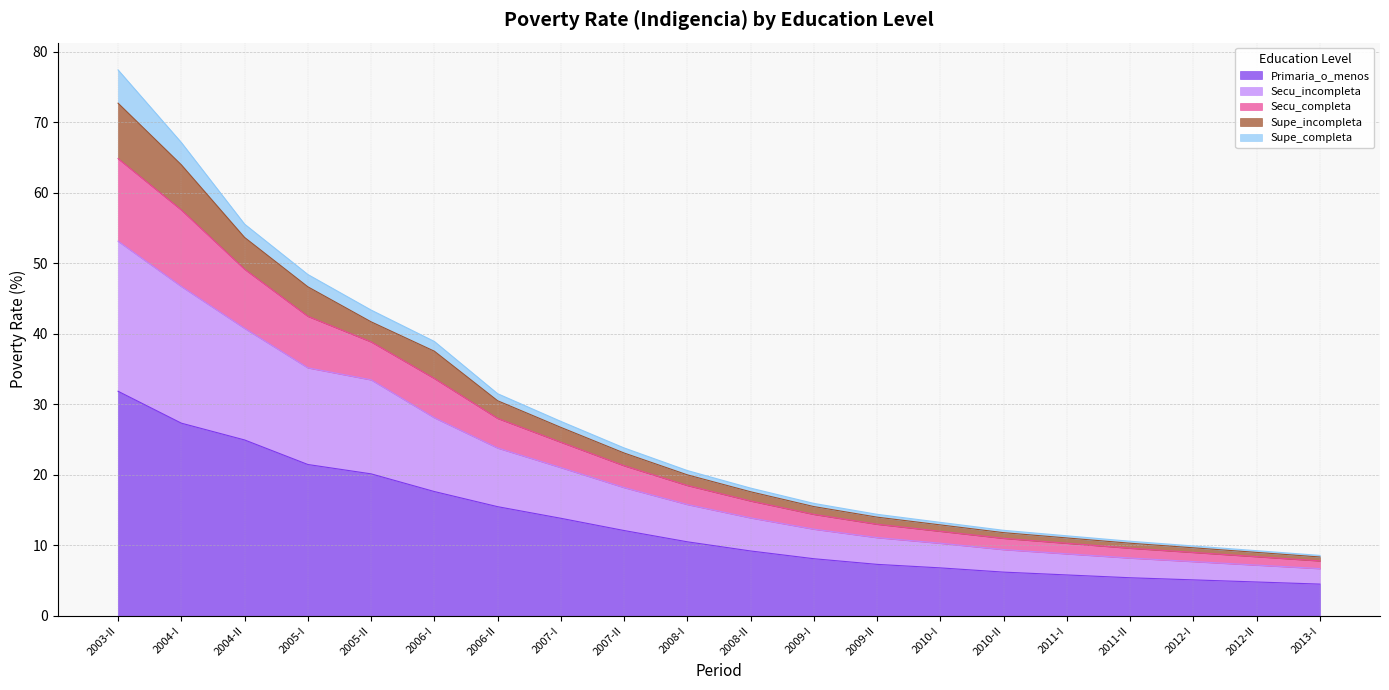

What is the maximum value for Primaria_o_menos?

31.9